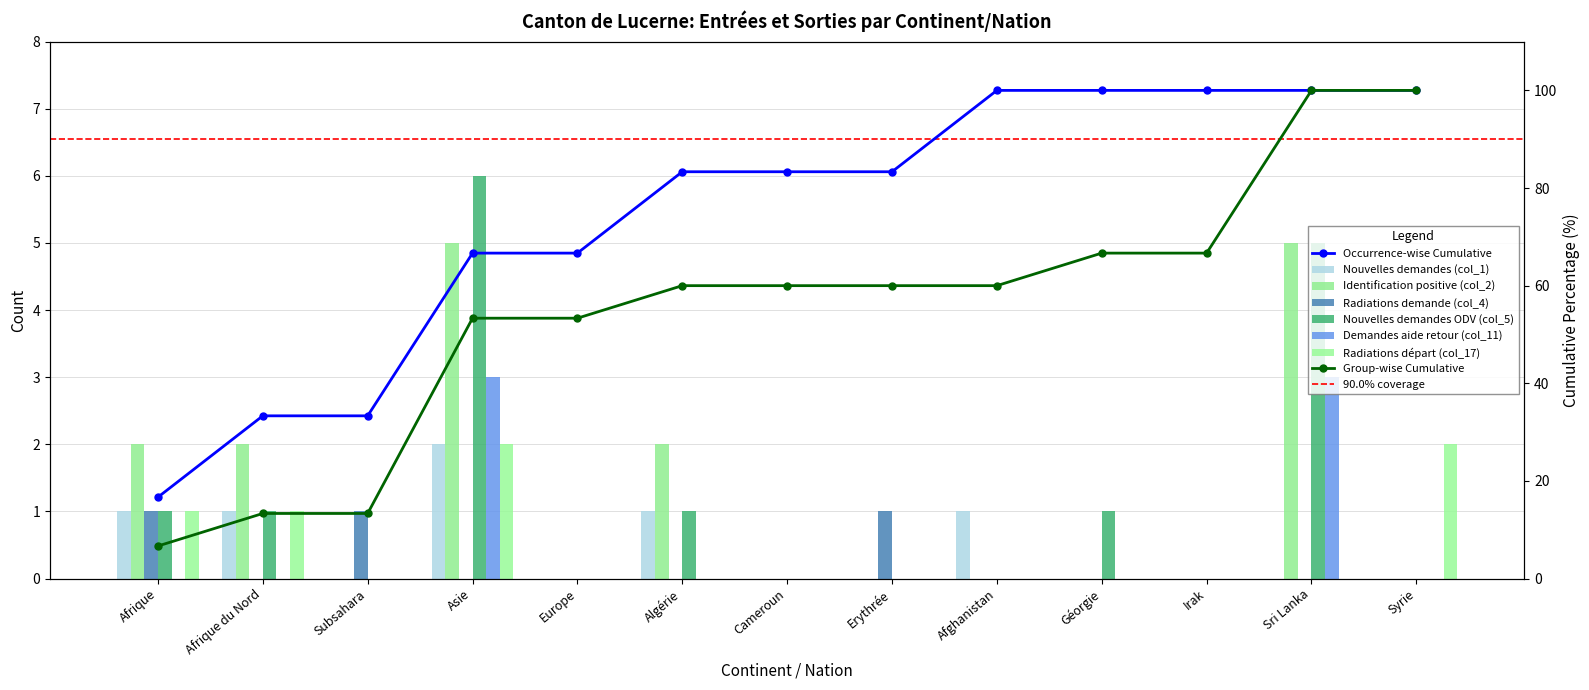

Which series has the widest spread of values?

Nouvelles demandes ODV (col_5)